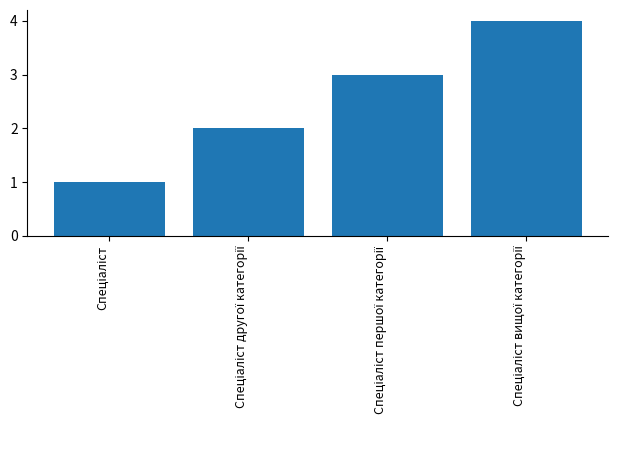

What is the greatest value displayed?

4